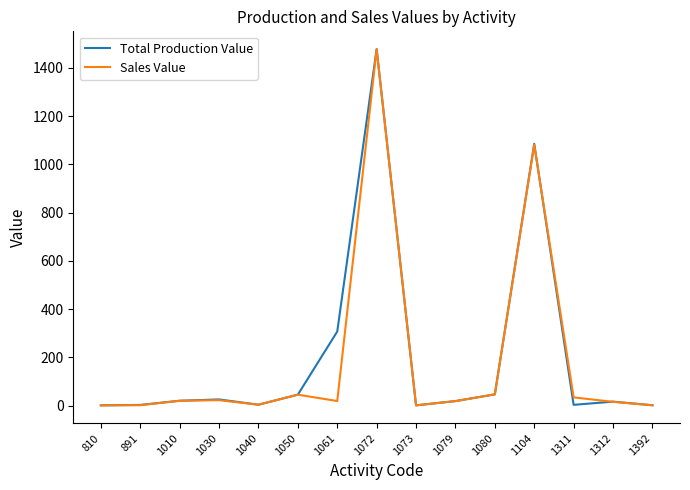

At how many categories does at least one series exceed 57?

3